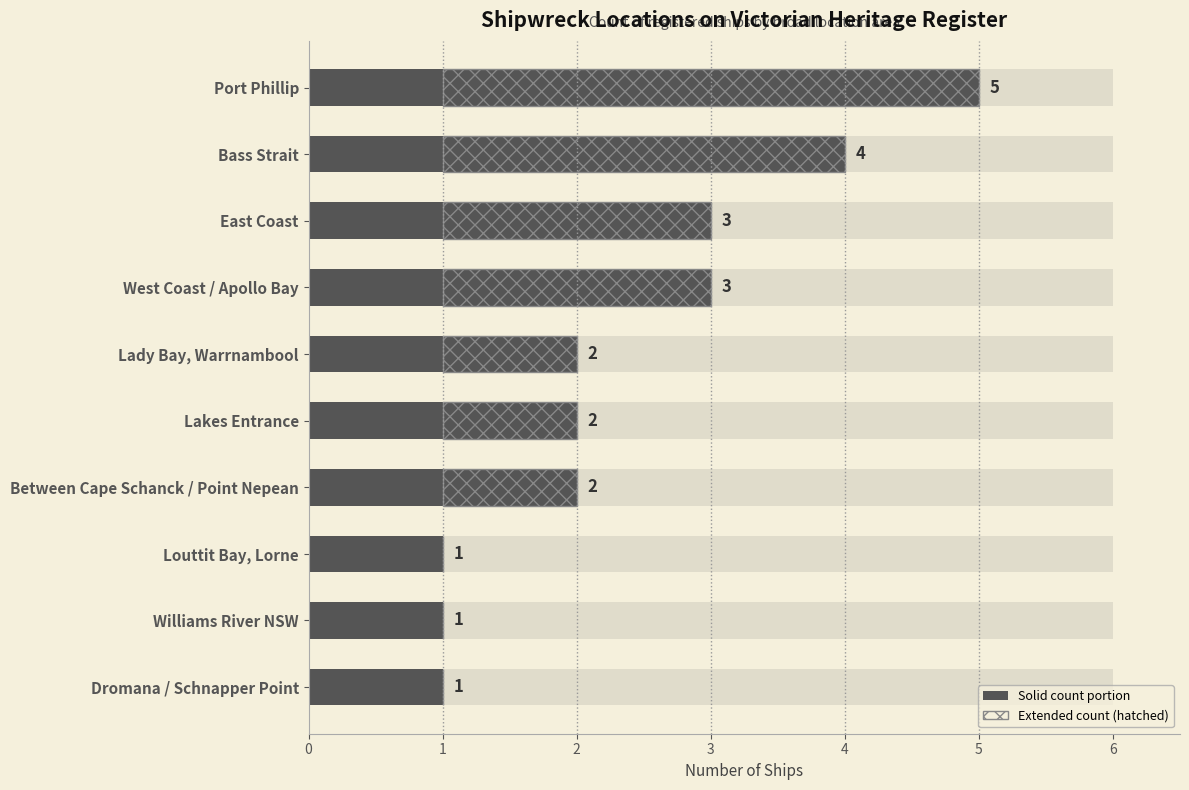

The value of Count (solid) at Louttit Bay, Lorne is 1. True or false?

True